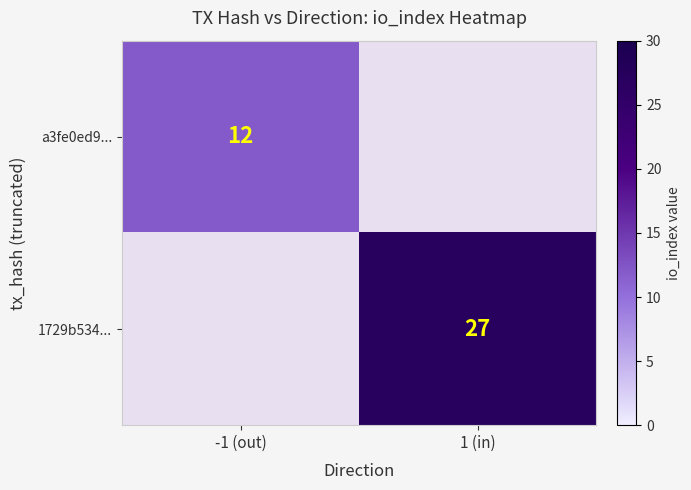

Is it true that a3fe0ed9... equals 12 at -1 (out)?

True